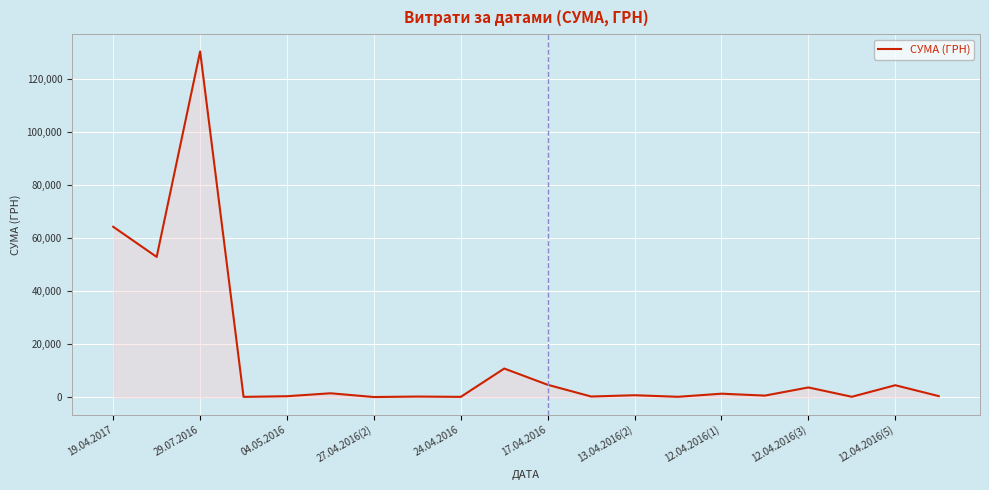

What is the maximum value shown in the chart?

130379.7